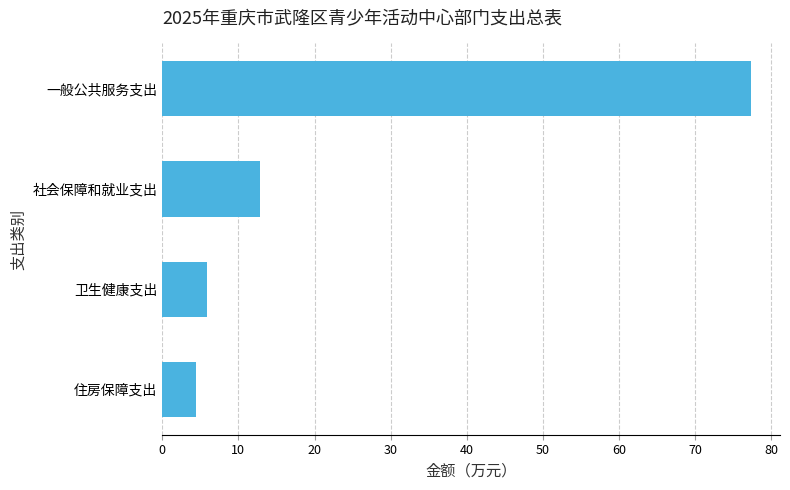

Is it true that the value at 一般公共服务支出 is 48.8?

False